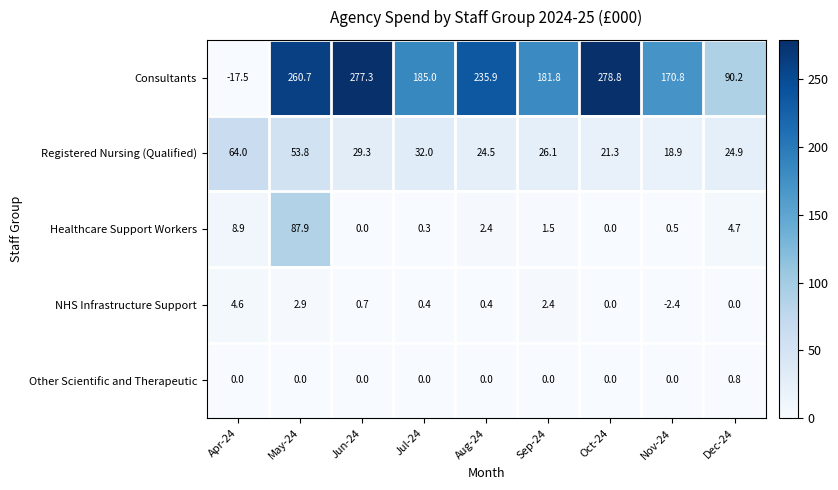

At which label does Consultants first exceed 185?

May-24